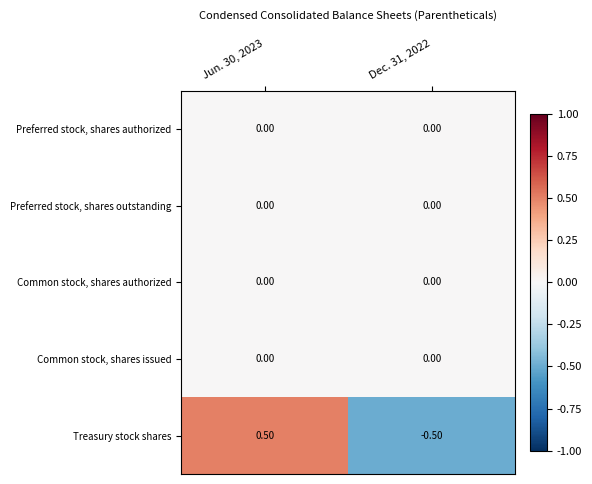

What is the total value across all series at Jun. 30, 2023?

0.5